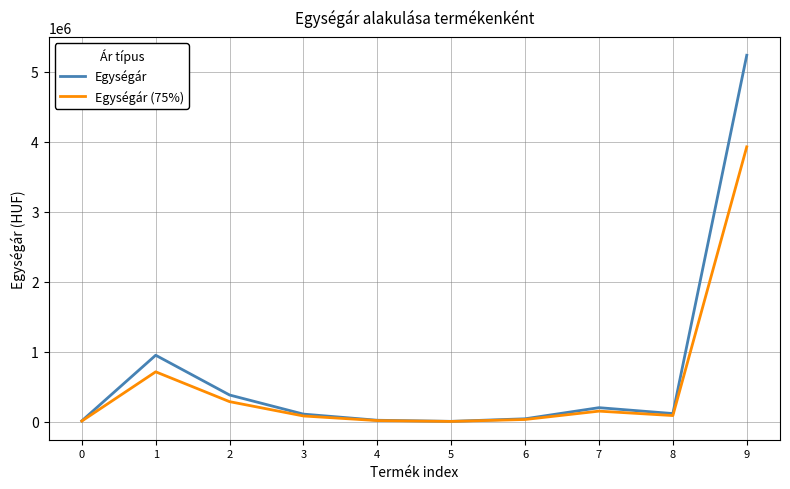

What is the maximum value shown in the chart?

5238000.0